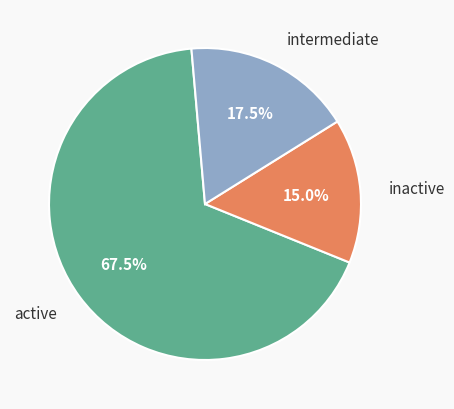

Which slice represents more than half of the pie?

active